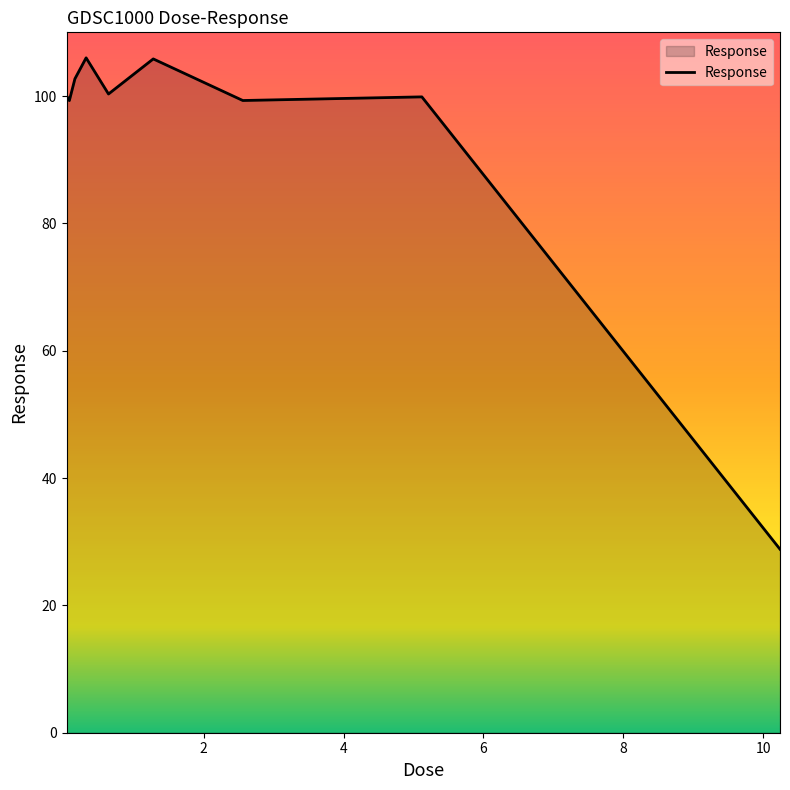

What is the maximum value shown in the chart?

106.0